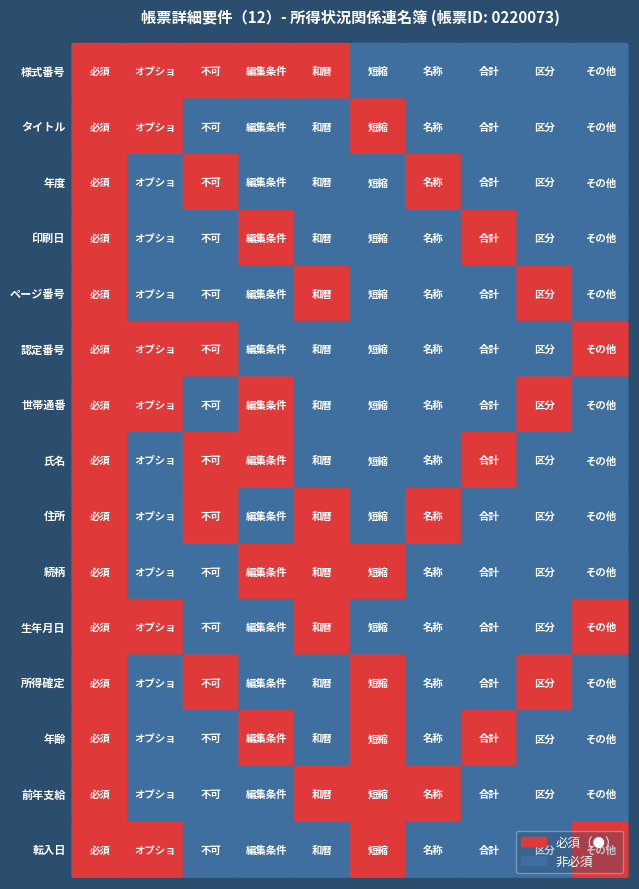

Reading right to left, list all the values displayed in this chart.

様式番号: 9=0	8=0	7=0	6=0	5=0	4=1	3=1	2=1	1=1	0=1
タイトル: 9=0	8=0	7=0	6=0	5=1	4=0	3=0	2=0	1=1	0=1
年度: 9=0	8=0	7=0	6=1	5=0	4=0	3=0	2=1	1=0	0=1
印刷日: 9=0	8=0	7=1	6=0	5=0	4=0	3=1	2=0	1=0	0=1
ページ番号: 9=0	8=1	7=0	6=0	5=0	4=1	3=0	2=0	1=0	0=1
認定番号: 9=1	8=0	7=0	6=0	5=0	4=0	3=0	2=1	1=1	0=1
世帯通番: 9=0	8=1	7=0	6=0	5=0	4=0	3=1	2=0	1=1	0=1
氏名: 9=0	8=0	7=1	6=0	5=0	4=0	3=1	2=1	1=0	0=1
住所: 9=0	8=0	7=0	6=1	5=0	4=1	3=0	2=1	1=0	0=1
続柄: 9=0	8=0	7=0	6=0	5=1	4=1	3=1	2=0	1=0	0=1
生年月日: 9=1	8=0	7=0	6=0	5=0	4=1	3=0	2=0	1=1	0=1
所得確定: 9=0	8=1	7=0	6=0	5=1	4=0	3=0	2=1	1=0	0=1
年齢: 9=0	8=0	7=1	6=0	5=1	4=0	3=1	2=0	1=0	0=1
前年支給: 9=0	8=0	7=0	6=1	5=1	4=1	3=0	2=0	1=0	0=1
転入日: 9=1	8=0	7=0	6=0	5=1	4=0	3=0	2=0	1=1	0=1